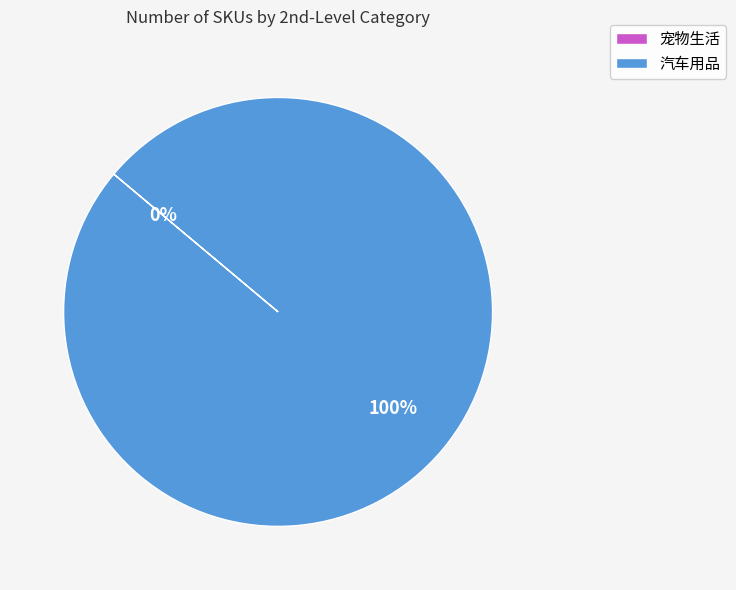

Is it true that 汽车用品 is 100% of the pie?

True